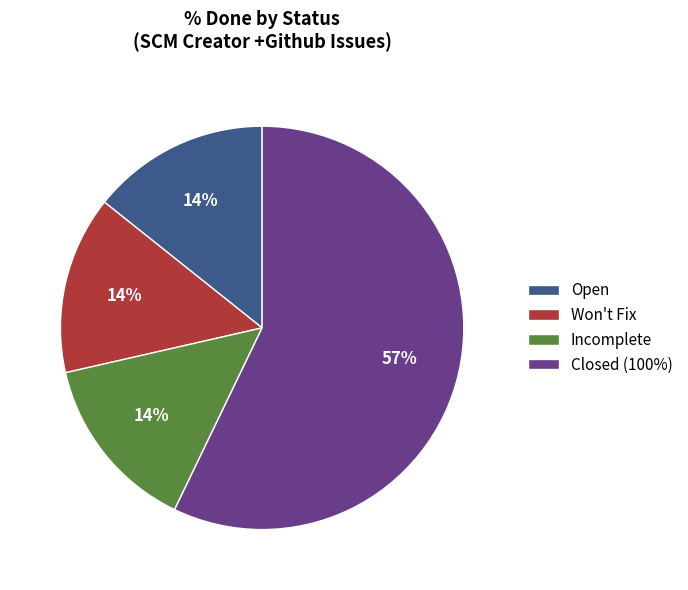

To the nearest percent, what is the difference between the largest and smallest slice percentages?

43%